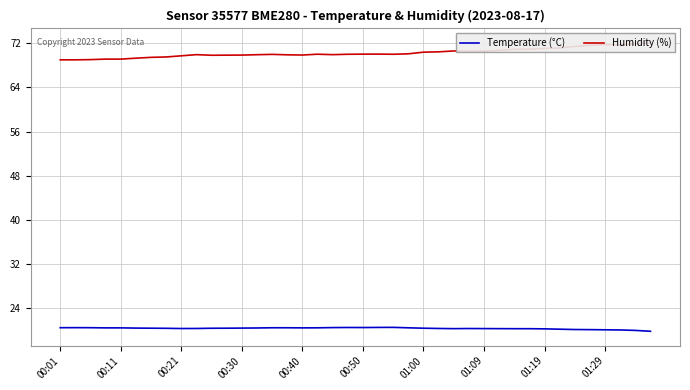

Is the value of Temperature (°C) at 00:01 greater than the value of Humidity (%) at 38?

No